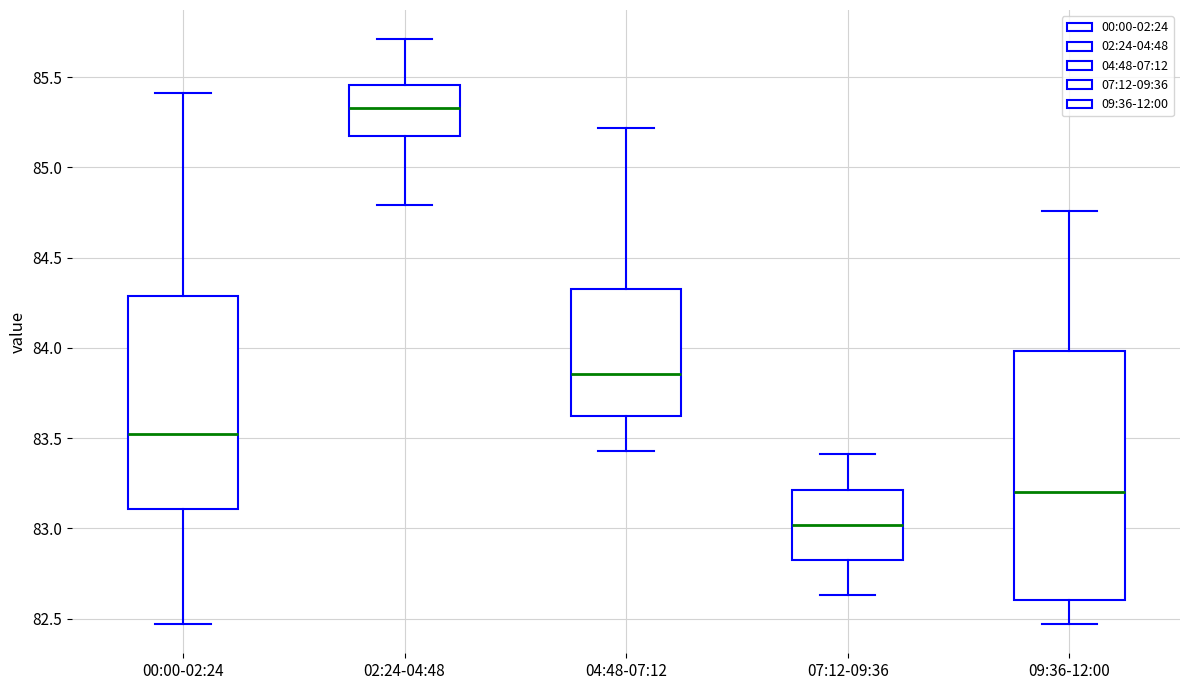

Reading left to right, read every box against the y-axis: the position of its median line, the range the box covers, and the ends of its whiskers. The values are not printed on the chart, so give them approximately, as read against the axis.

00:00-02:24: median 83.55, box 83.10 to 84.30, whiskers 82.45 to 85.40
02:24-04:48: median 85.35, box 85.20 to 85.45, whiskers 84.80 to 85.70
04:48-07:12: median 83.85, box 83.65 to 84.35, whiskers 83.45 to 85.20
07:12-09:36: median 83.00, box 82.85 to 83.20, whiskers 82.65 to 83.40
09:36-12:00: median 83.20, box 82.60 to 84.00, whiskers 82.45 to 84.75